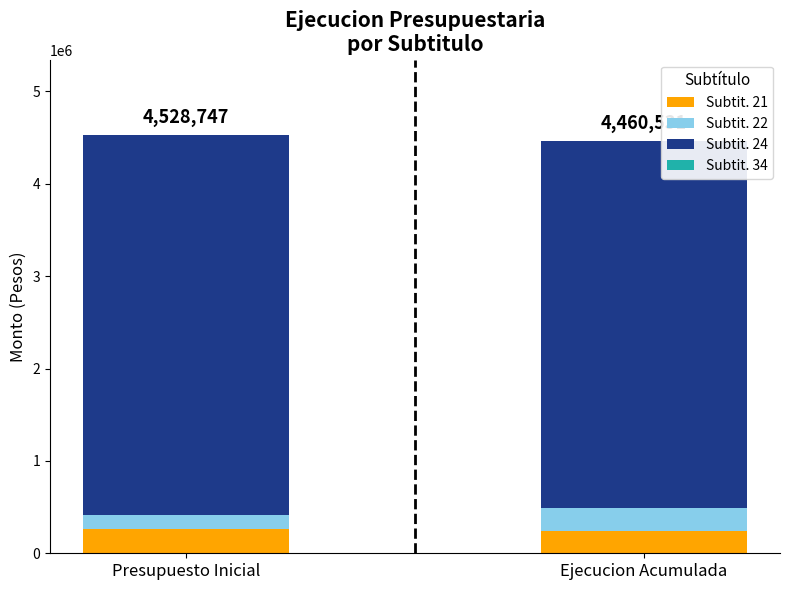

The Subtit. 21 series shows 242536 at Ejecucion Acumulada. True or false?

True